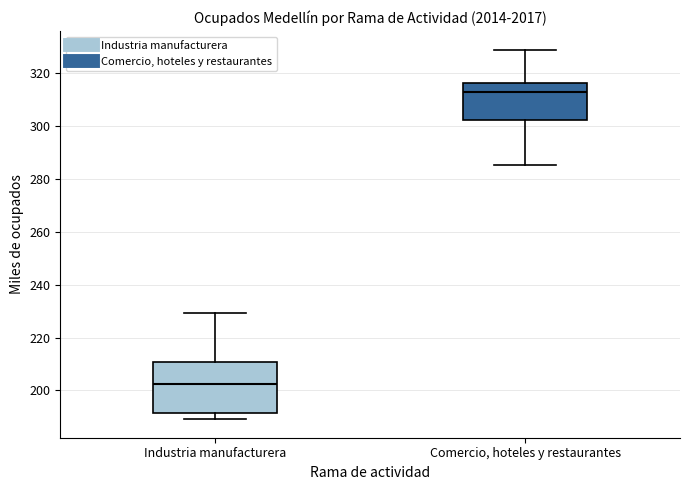

Reading left to right, read every box against the y-axis: the position of its median line, the range the box covers, and the ends of its whiskers. The values are not printed on the chart, so give them approximately, as read against the axis.

Industria manufacturera: median 202, box 192 to 210, whiskers 190 to 230
Comercio, hoteles y restaurantes: median 314, box 302 to 316, whiskers 286 to 328